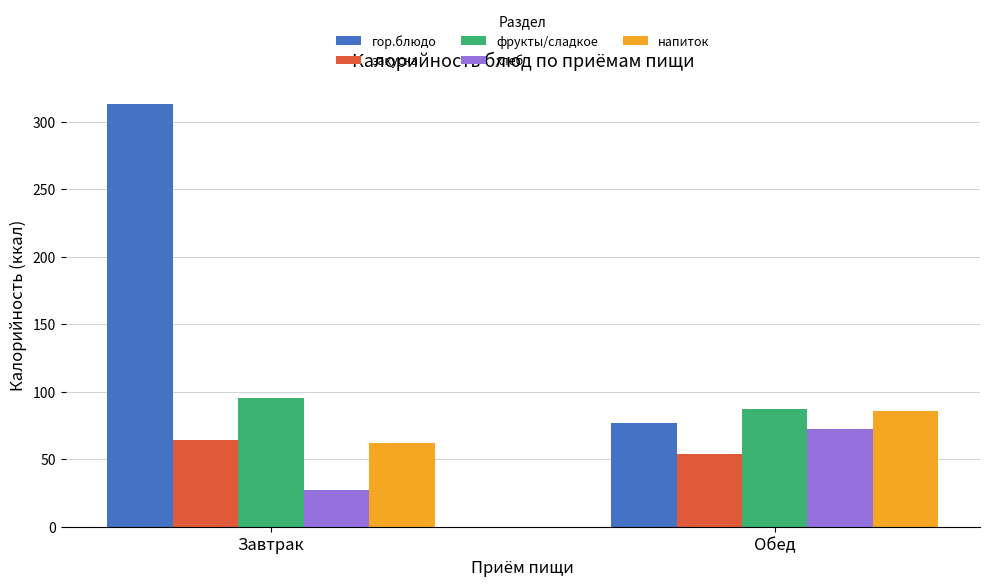

What is the label of the 2nd bar from the right?

Завтрак